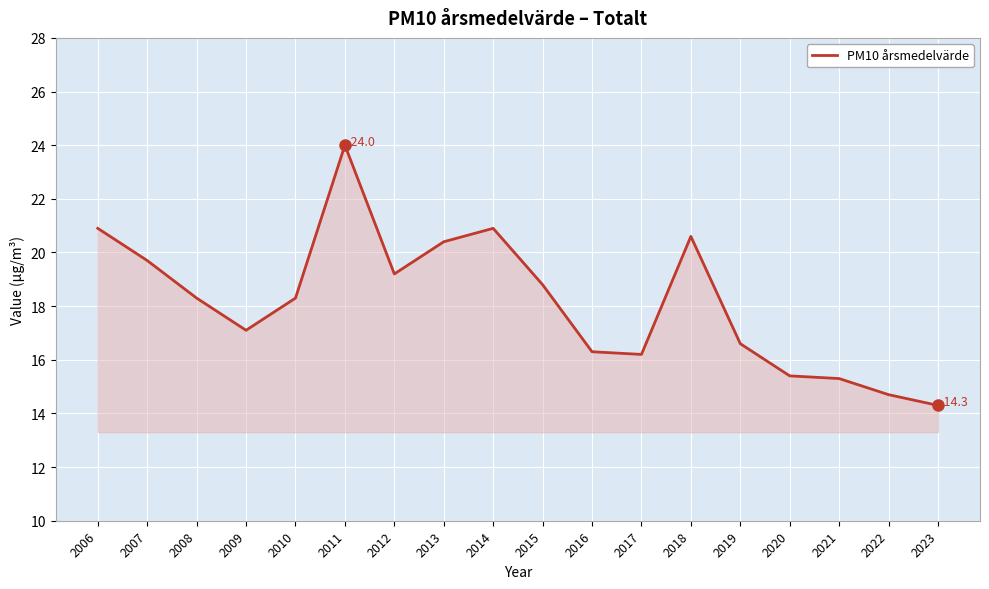

Between 2010 and 2019, which is larger?

2010